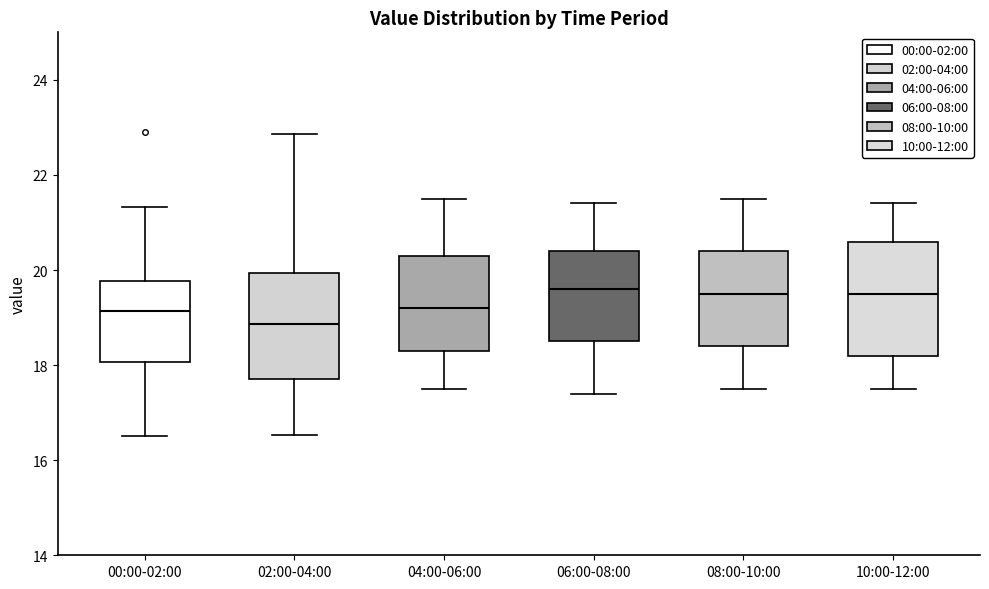

Reading left to right, read every box against the y-axis: the position of its median line, the range the box covers, and the ends of its whiskers. The values are not printed on the chart, so give them approximately, as read against the axis.

00:00-02:00: median 19.2, box 18.0 to 19.8, whiskers 16.6 to 21.4
02:00-04:00: median 18.8, box 17.8 to 20.0, whiskers 16.6 to 22.8
04:00-06:00: median 19.2, box 18.4 to 20.4, whiskers 17.6 to 21.6
06:00-08:00: median 19.6, box 18.6 to 20.4, whiskers 17.4 to 21.4
08:00-10:00: median 19.6, box 18.4 to 20.4, whiskers 17.6 to 21.6
10:00-12:00: median 19.6, box 18.2 to 20.6, whiskers 17.6 to 21.4